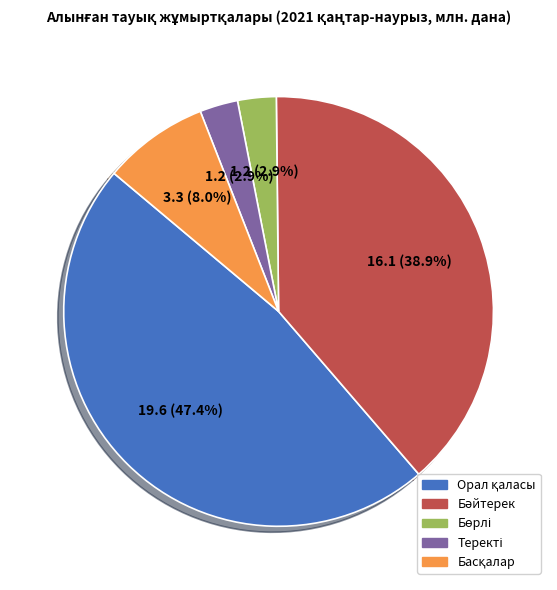

Is there any slice that represents more than half of the pie?

No